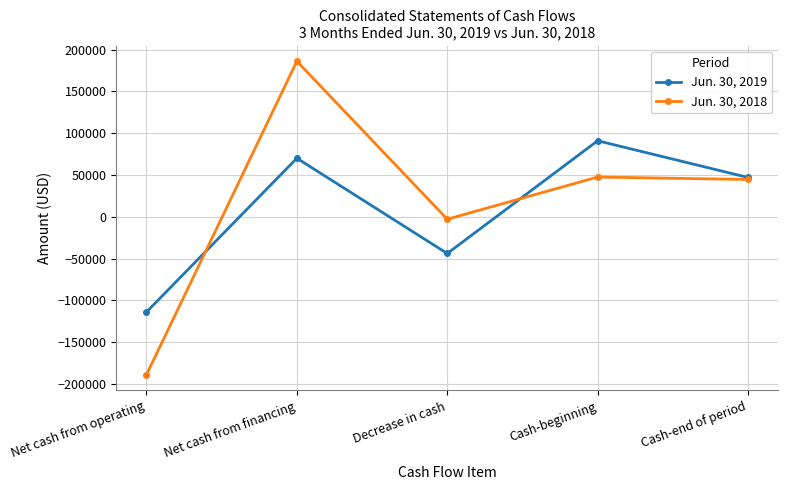

What is the label of the 1st point from the left?

Net cash from operating